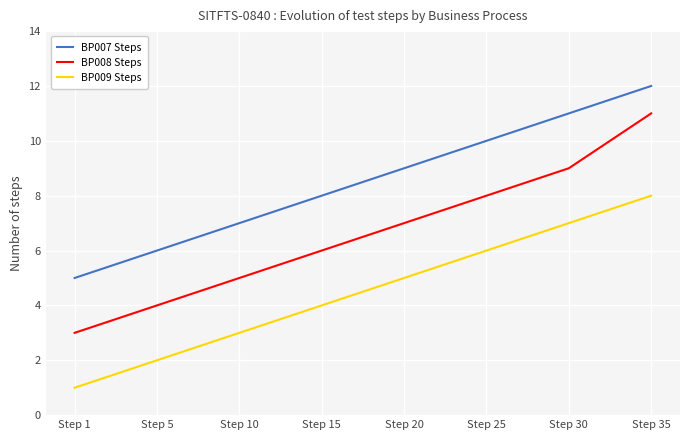

Reading left to right, extract all data points from this chart.

BP007 Steps: 5	6	7	8	9	10	11	12
BP008 Steps: 3	4	5	6	7	8	9	11
BP009 Steps: 1	2	3	4	5	6	7	8